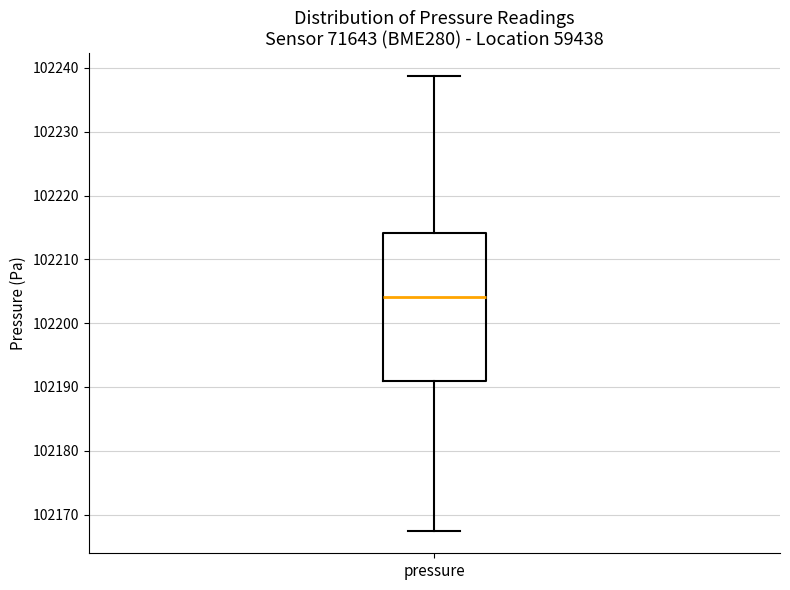

Transcribe this box plot: give where the median line is, the range the box spans, and where the two whiskers end, as read against the y-axis. The values are not printed on the chart, so give them approximately, as read against the axis.

median 102204, box 102191 to 102214, whiskers 102168 to 102239